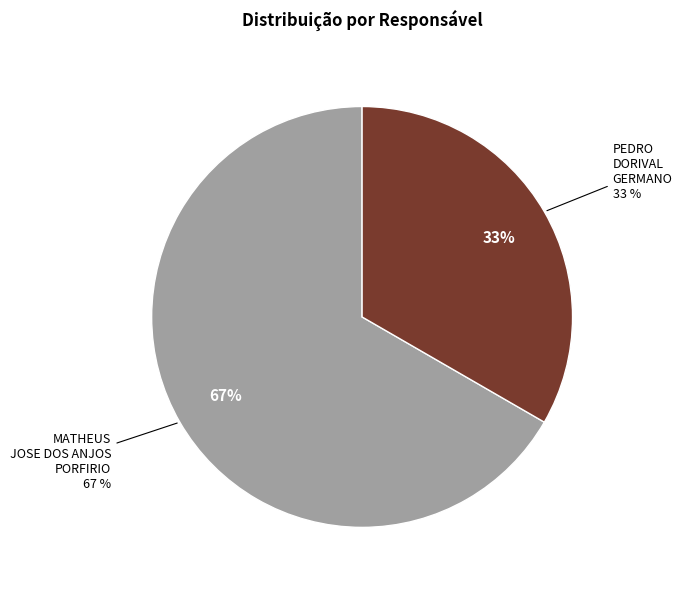

To the nearest percent, what portion does PEDRO DORIVAL GERMANO represent?

33%